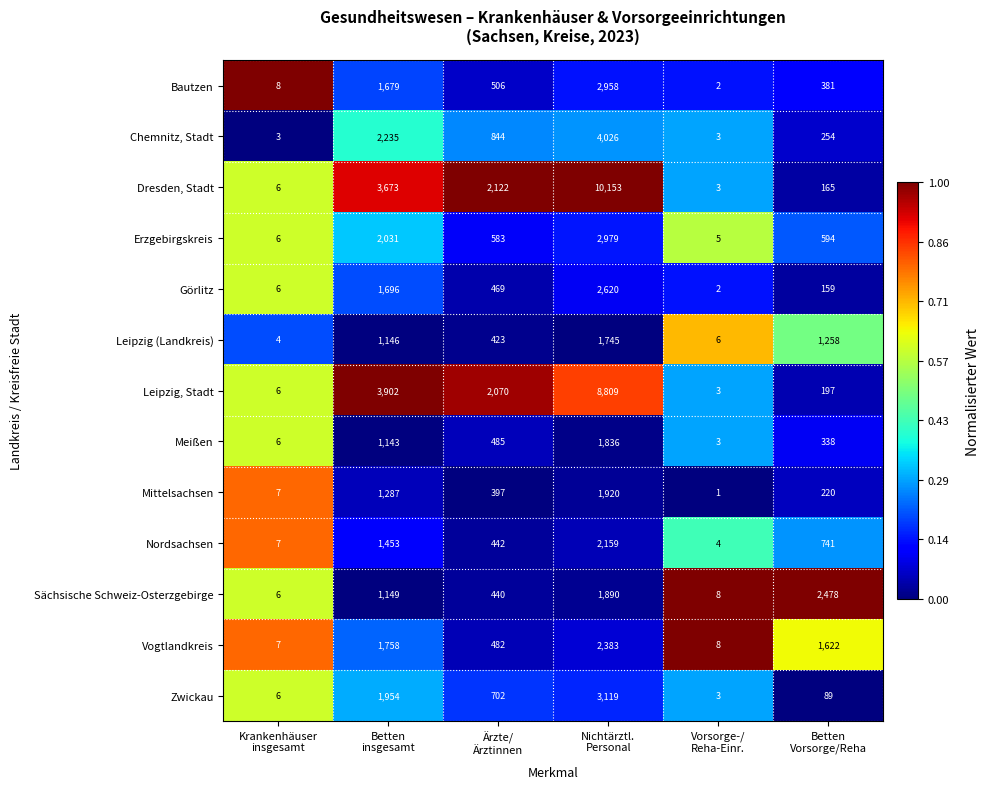

What is the average value of the Leipzig (Landkreis) series?

764